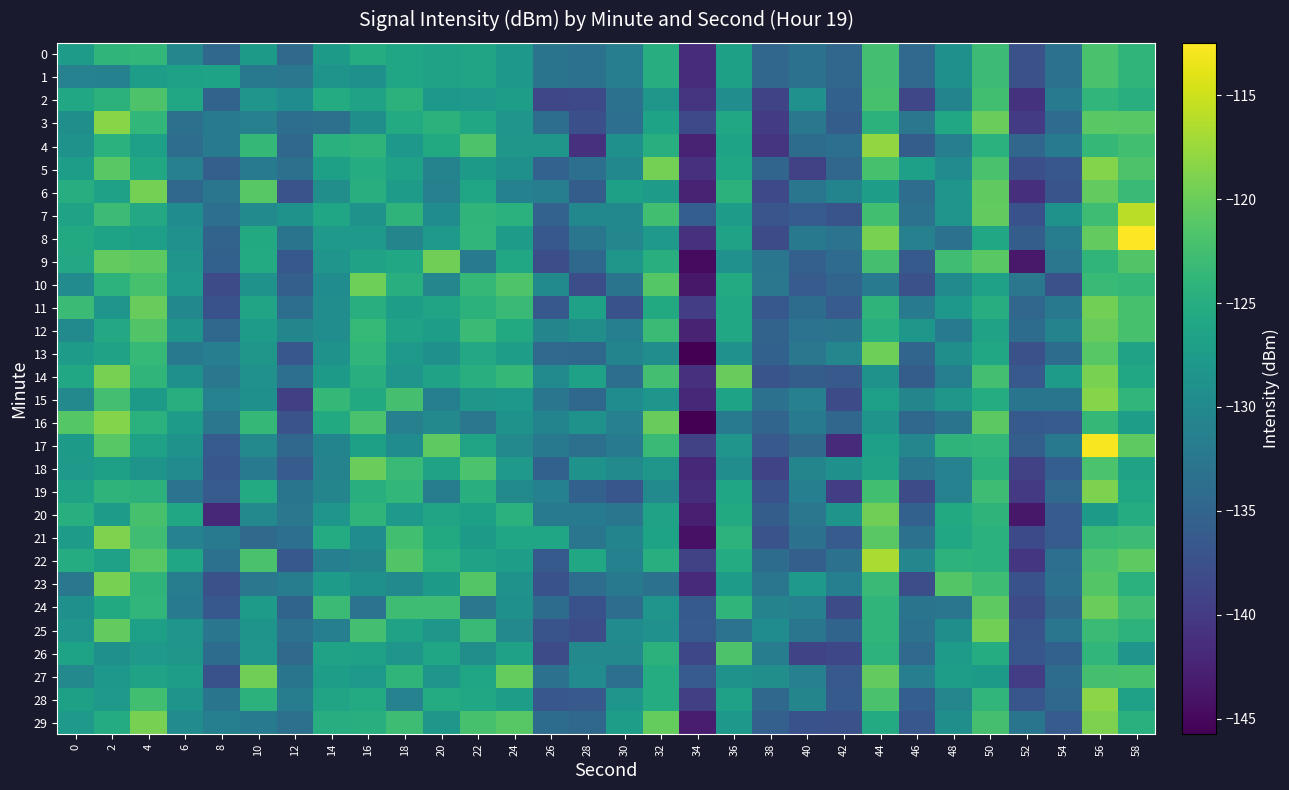

Which series changed the most between 36 and 44?

13